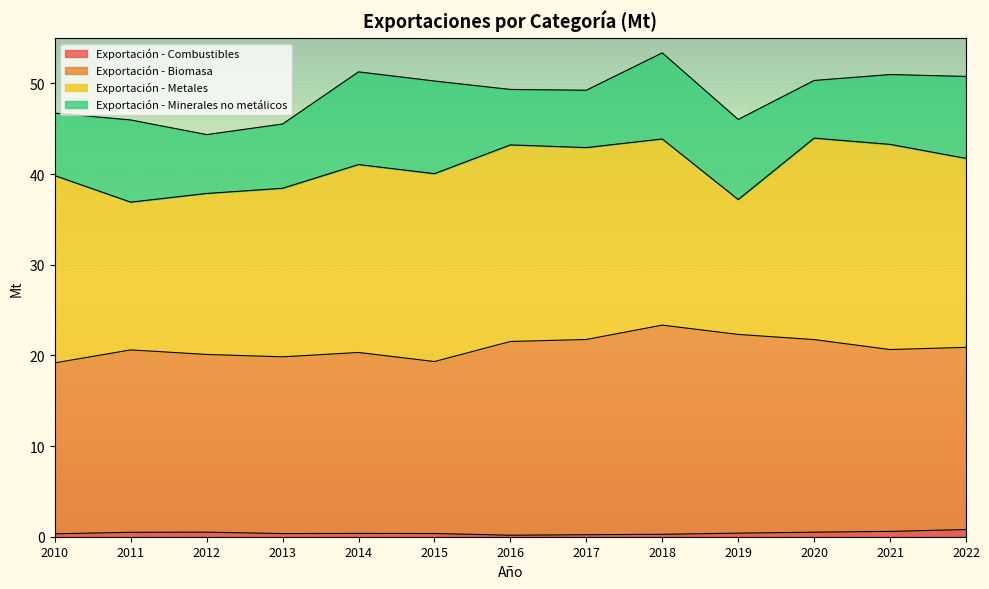

True or false: Exportación - Biomasa has more than 0 points higher than both neighbors.

True